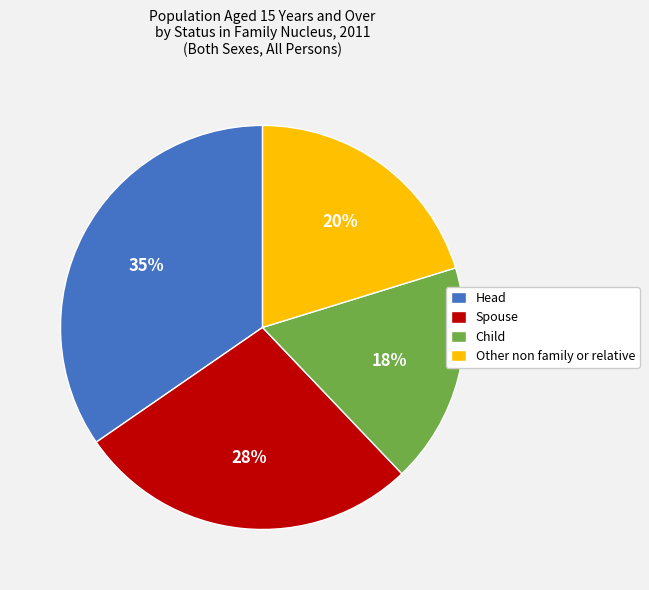

Between Other non family or relative and Head, which is larger?

Head